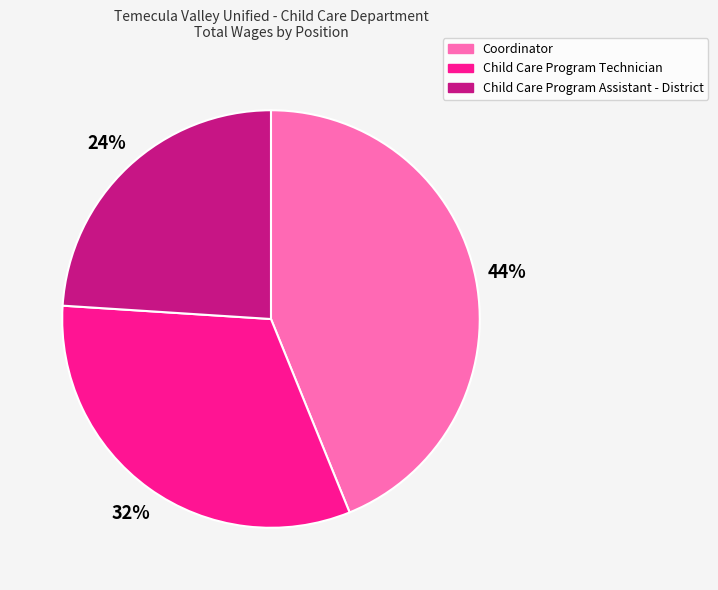

Is it true that Child Care Program Technician is 25% of the pie?

False